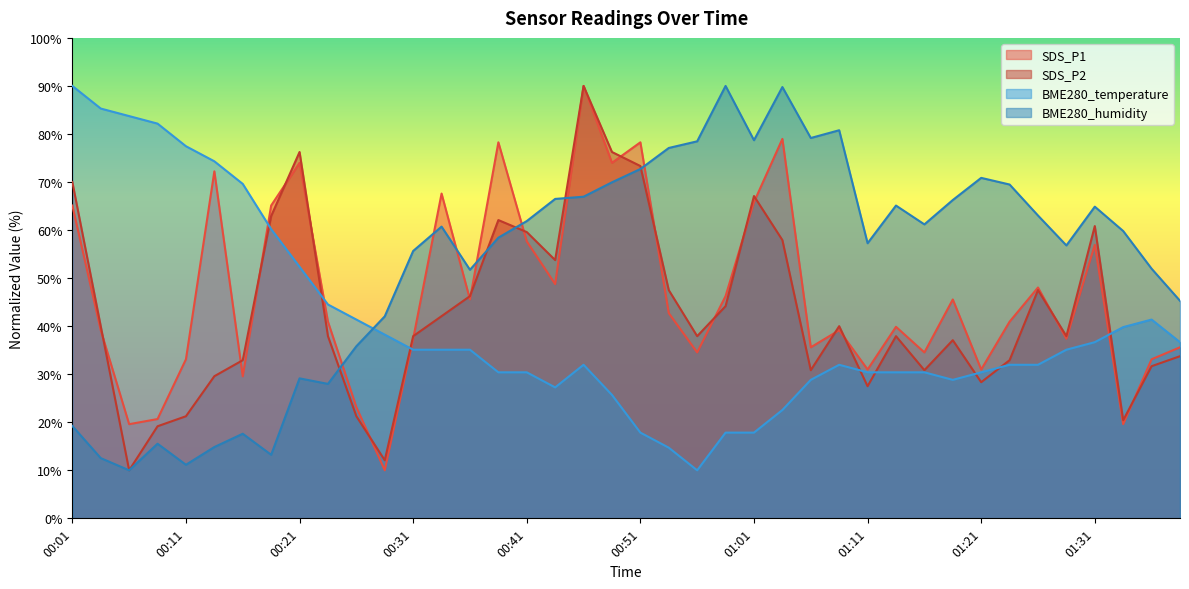

Reading left to right, list all the values displayed in this chart.

SDS_P1: 00:01=65.1	00:04=39.2	00:06=19.6	00:09=20.7	00:11=33.1	00:14=72.2	00:16=29.6	00:19=65.1	00:21=74.0	00:24=40.9	00:26=23.2	00:29=10.0	00:31=37.4	00:33=67.6	00:36=45.6	00:38=78.3	00:41=57.6	00:43=48.8	00:46=90.0	00:48=74.0	00:51=78.3	00:53=42.7	00:56=34.5	00:58=46.3	01:01=65.8	01:03=79.0	01:06=35.6	01:08=39.2	01:11=31.0	01:13=39.9	01:16=34.5	01:18=45.6	01:21=31.0	01:23=40.9	01:26=48.0	01:28=37.4	01:31=56.9	01:34=19.6	01:36=33.1	01:39=35.6
SDS_P2: 00:01=70.0	00:04=40.0	00:06=10.0	00:09=19.2	00:11=21.3	00:14=29.6	00:16=32.9	00:19=62.9	00:21=76.2	00:24=37.9	00:26=21.3	00:29=12.1	00:31=37.9	00:33=42.1	00:36=46.3	00:38=62.1	00:41=59.6	00:43=53.7	00:46=90.0	00:48=76.2	00:51=73.3	00:53=47.5	00:56=37.9	00:58=44.2	01:01=67.1	01:03=57.9	01:06=30.8	01:08=40.0	01:11=27.5	01:13=37.9	01:16=30.8	01:18=37.1	01:21=28.3	01:23=32.9	01:26=47.5	01:28=37.9	01:31=60.8	01:34=20.4	01:36=31.7	01:39=33.8
BME280_temperature: 00:01=90.0	00:04=85.3	00:06=83.7	00:09=82.2	00:11=77.5	00:14=74.3	00:16=69.6	00:19=60.2	00:21=52.4	00:24=44.5	00:26=41.4	00:29=38.2	00:31=35.1	00:33=35.1	00:36=35.1	00:38=30.4	00:41=30.4	00:43=27.3	00:46=32.0	00:48=25.7	00:51=17.8	00:53=14.7	00:56=10.0	00:58=17.8	01:01=17.8	01:03=22.5	01:06=28.8	01:08=32.0	01:11=30.4	01:13=30.4	01:16=30.4	01:18=28.8	01:21=30.4	01:23=32.0	01:26=32.0	01:28=35.1	01:31=36.7	01:34=39.8	01:36=41.4	01:39=36.7
BME280_humidity: 00:01=19.2	00:04=12.5	00:06=10.0	00:09=15.5	00:11=11.2	00:14=14.8	00:16=17.6	00:19=13.2	00:21=29.1	00:24=28.0	00:26=35.8	00:29=42.0	00:31=55.6	00:33=60.7	00:36=51.7	00:38=58.4	00:41=61.9	00:43=66.5	00:46=66.9	00:48=69.9	00:51=72.7	00:53=77.1	00:56=78.5	00:58=90.0	01:01=78.7	01:03=89.8	01:06=79.2	01:08=80.8	01:11=57.3	01:13=65.1	01:16=61.2	01:18=66.3	01:21=70.9	01:23=69.5	01:26=63.0	01:28=56.8	01:31=64.9	01:34=59.8	01:36=52.0	01:39=45.3